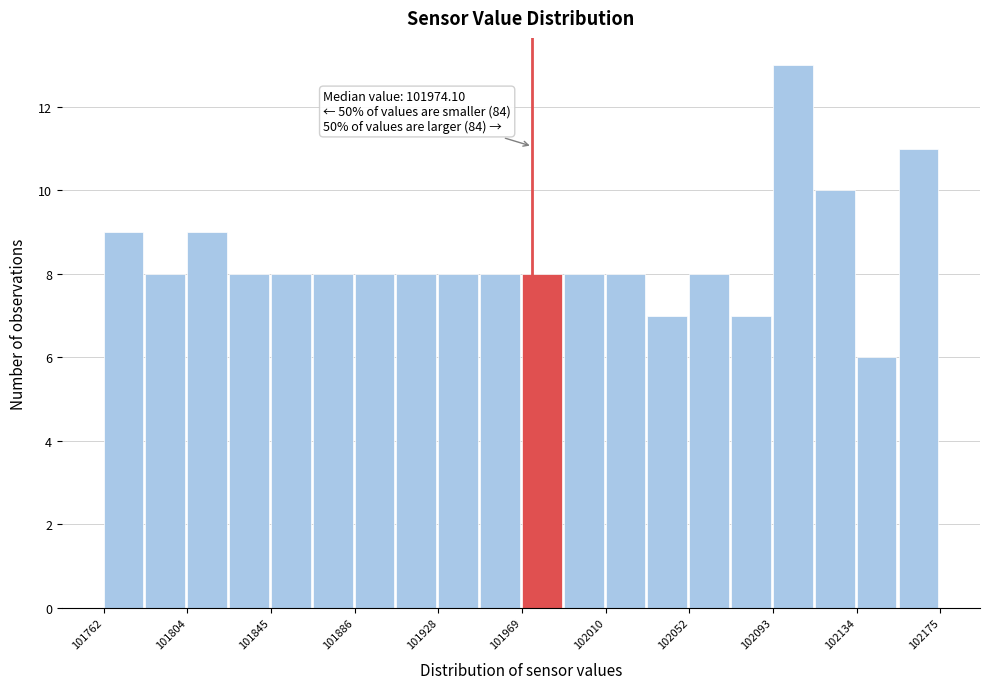

Which range on the x-axis has the tallest bar?

102095 to 102115